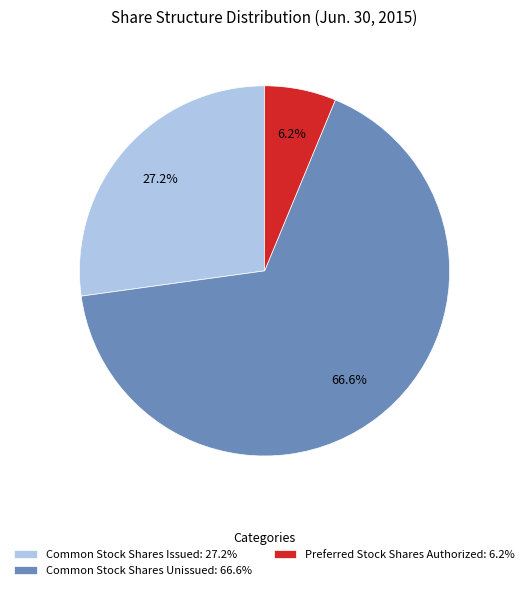

To the nearest percent, what is the average slice percentage?

33%